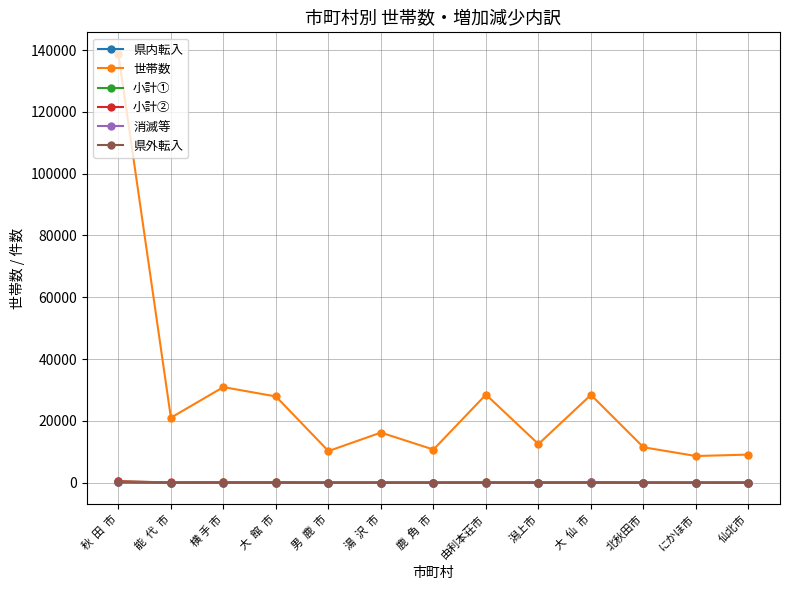

What is the label of the 13th point from the left?

仙北市